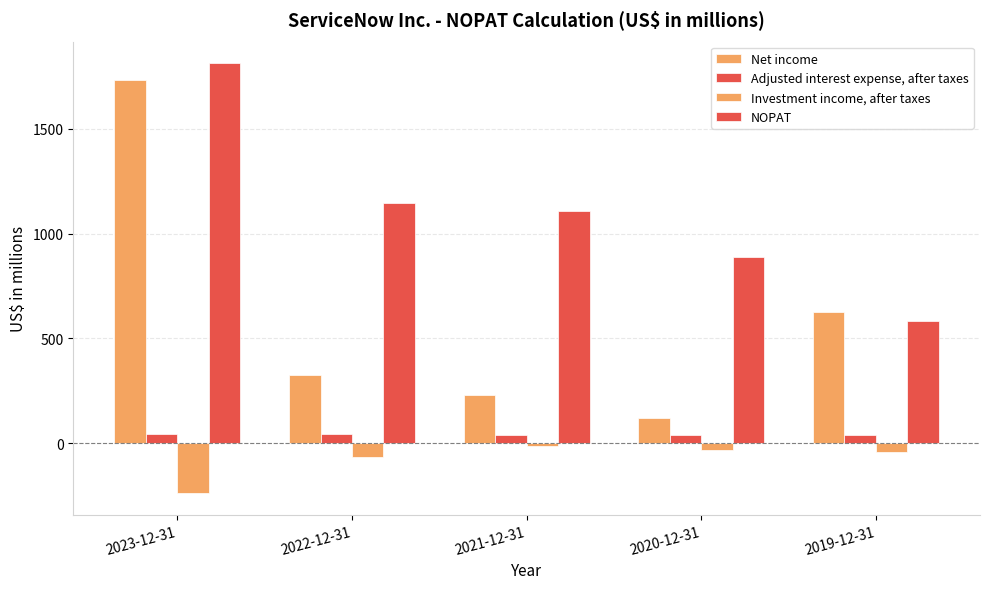

What is the total value across all series at 2019-12-31?

1204